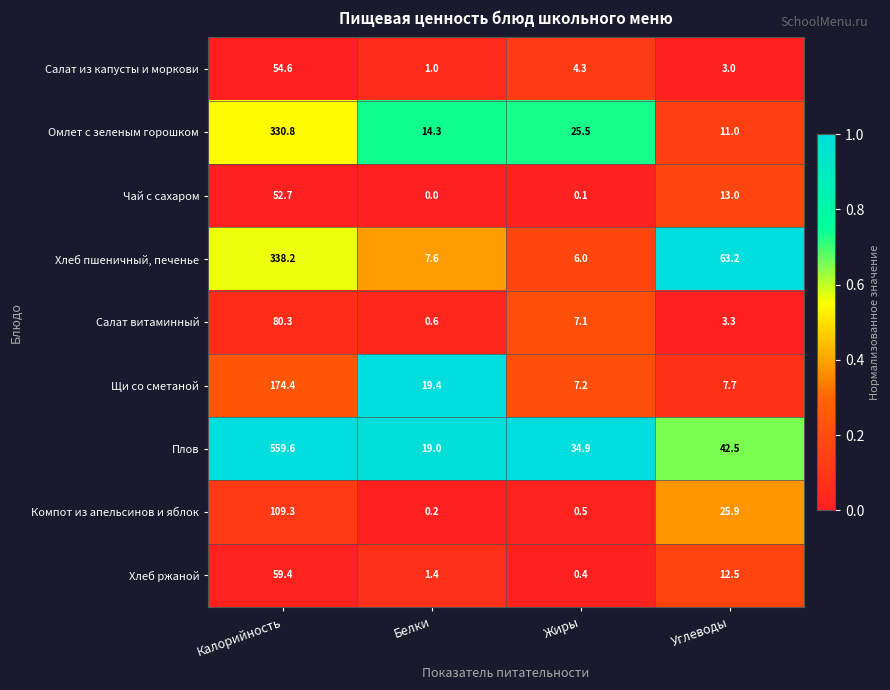

Which series has the largest total across all categories?

Плов